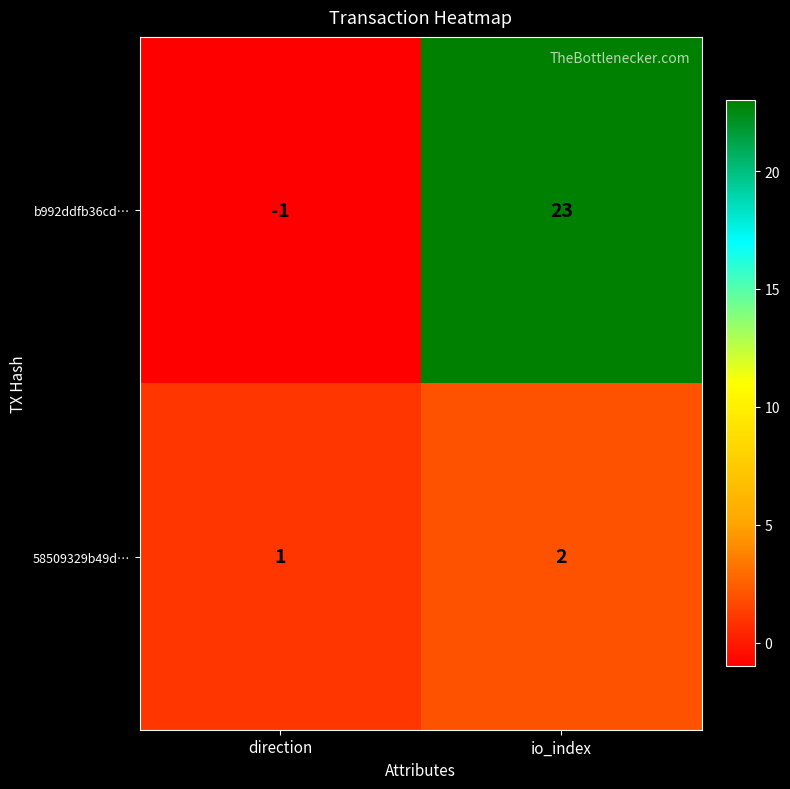

How many distinct data groups are displayed?

2